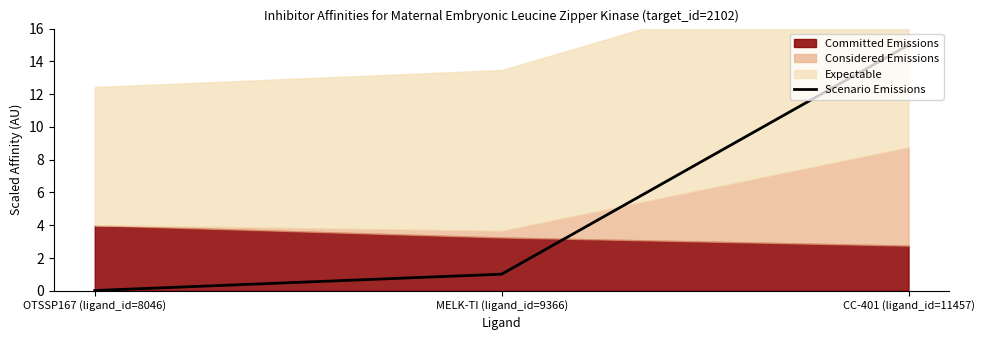

The value of Scenario Emissions at MELK-TI (ligand_id=9366) is 1.0. True or false?

True